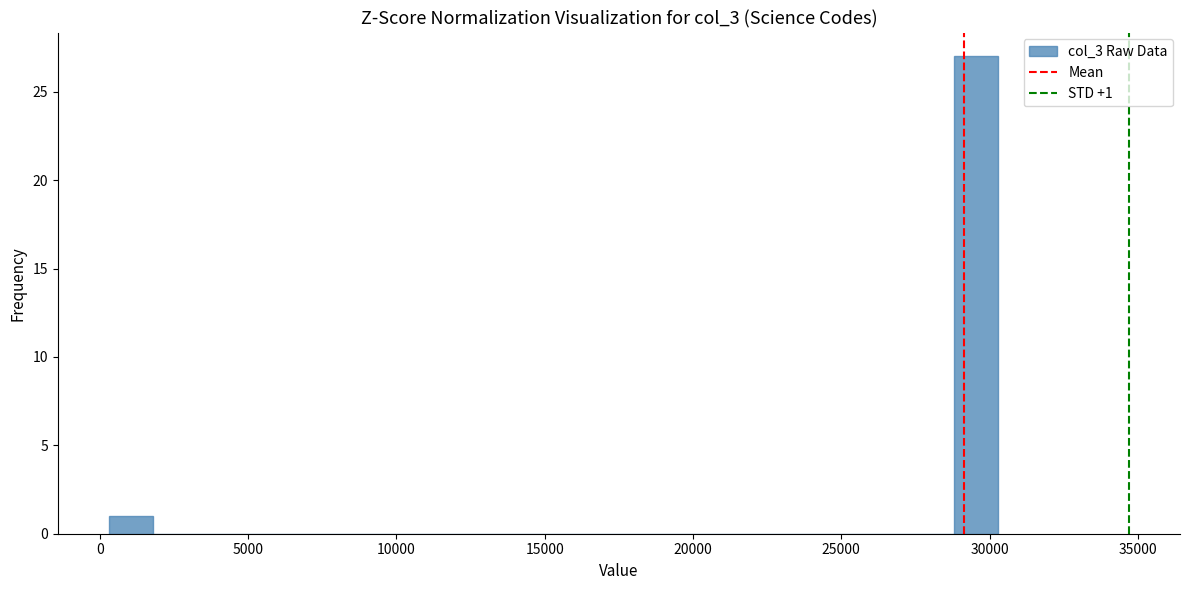

Around what value on the x-axis is the tallest bar? Give the approximate position of its centre, as read against the axis.

29500